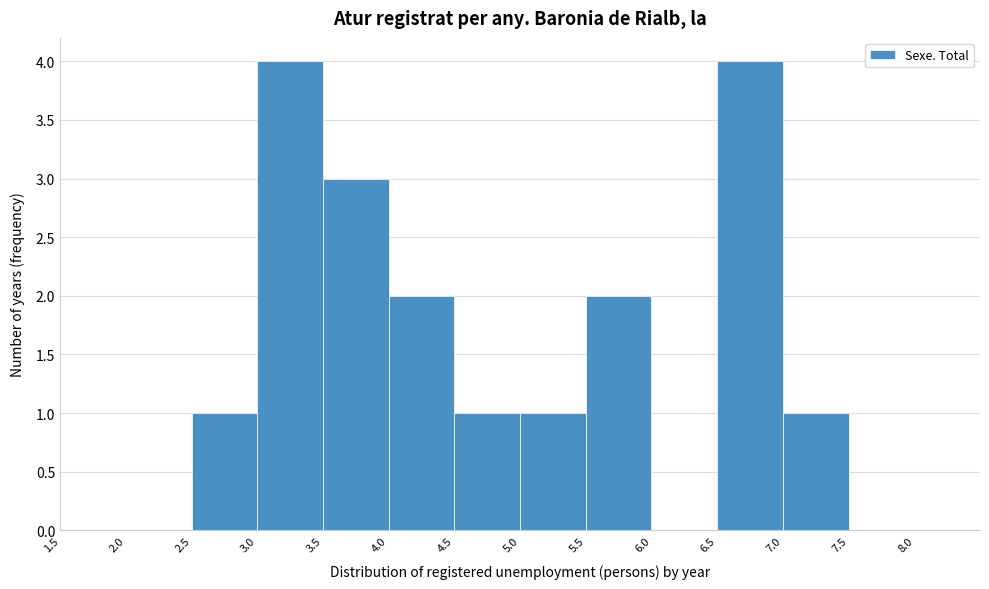

What is the height of the bar covering 7.0 to 7.5 on the x-axis? The values are not printed on the chart, so give them approximately, as read against the axis.

1